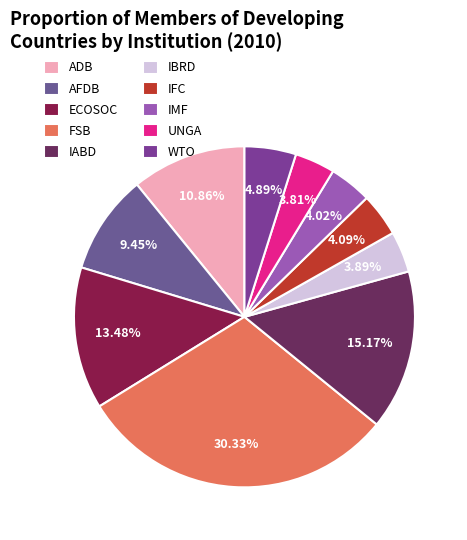

To the nearest percent, what portion does IBRD represent?

4%